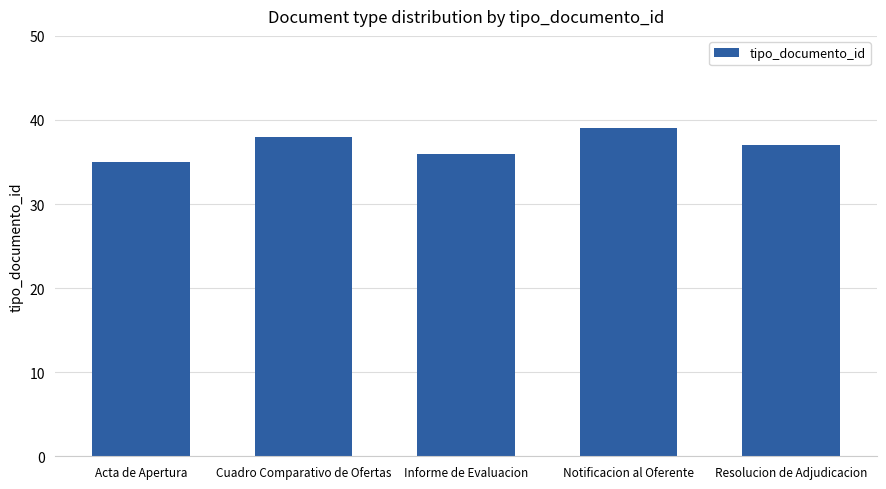

What is the change in value from Acta de Apertura to Informe de Evaluacion?

+1